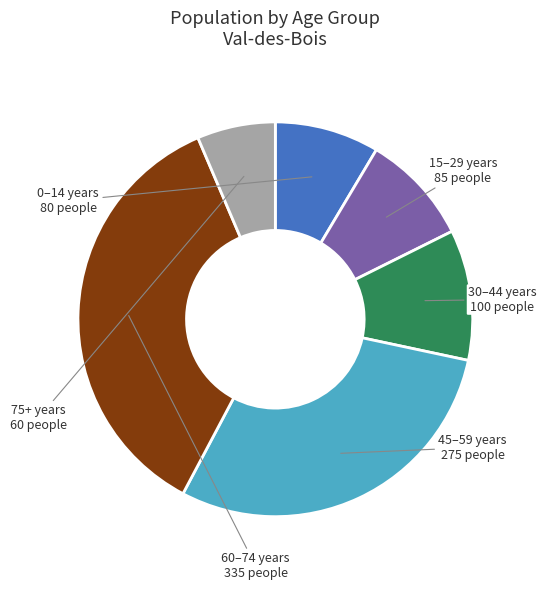

Does any single category account for the majority?

No